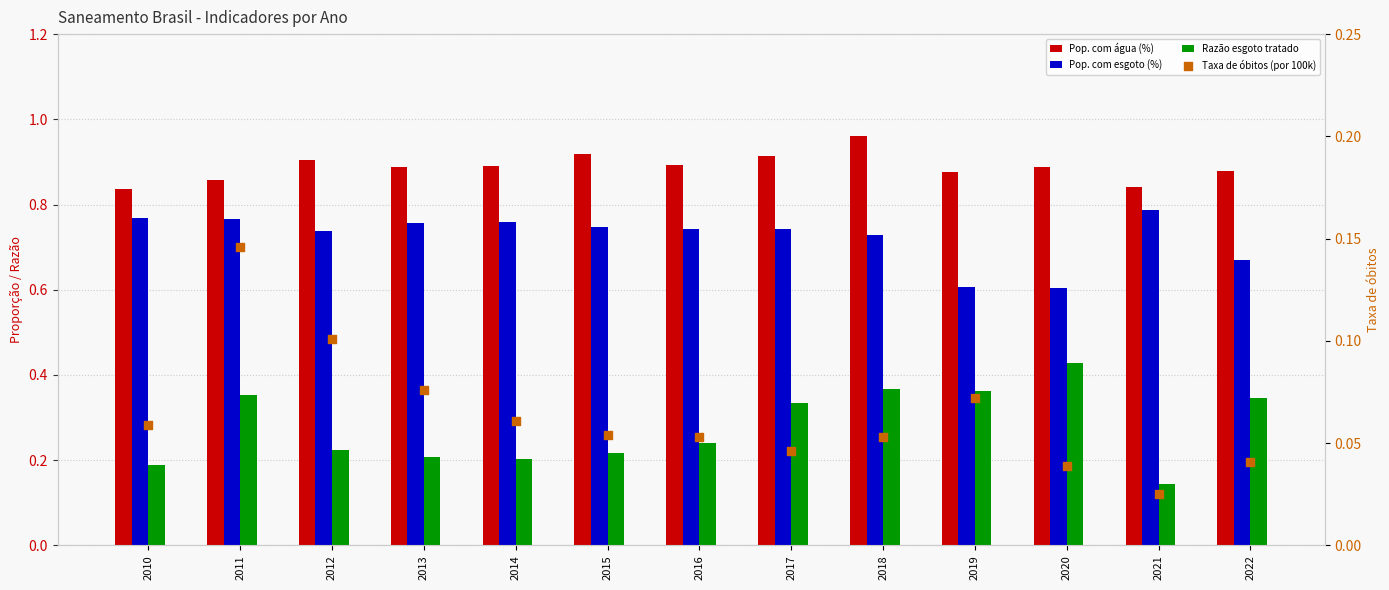

Which series reaches the maximum Y coordinate?

Pop. com água (%)